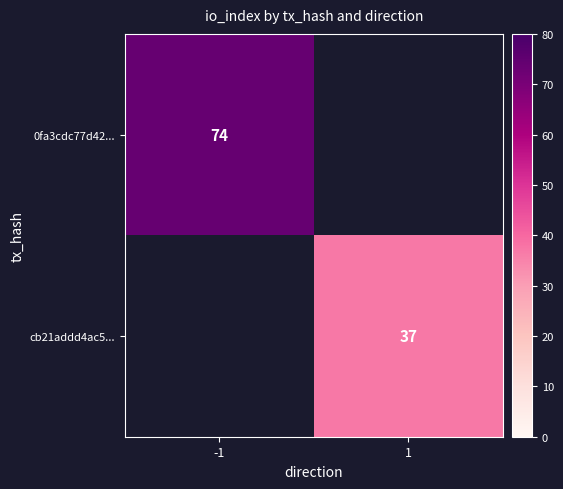

Is the value of 0fa3cdc77d42... at -1 greater than the value of cb21addd4ac5... at 1?

Yes